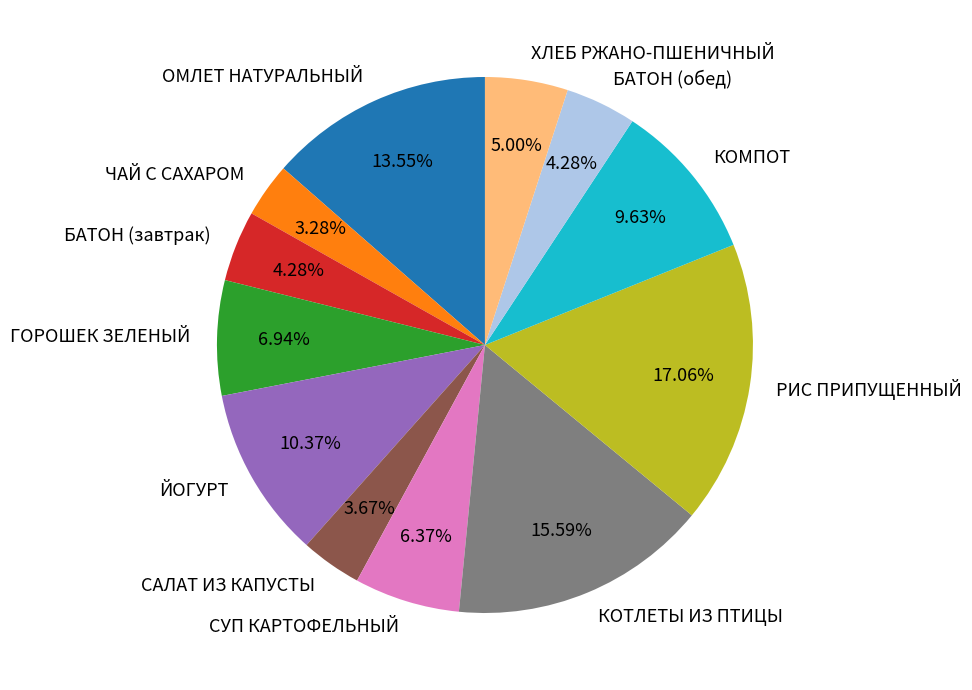

Does ЧАЙ С САХАРОМ represent more than half of the total?

No